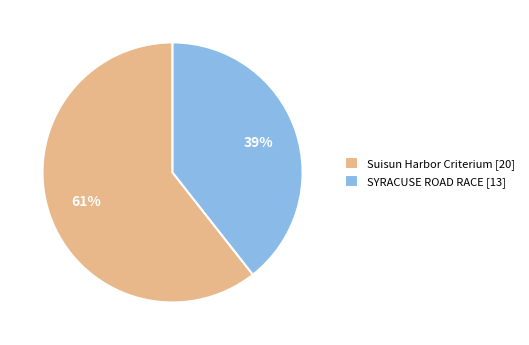

Rank the categories by value from lowest to highest.

SYRACUSE ROAD RACE, Suisun Harbor Criterium